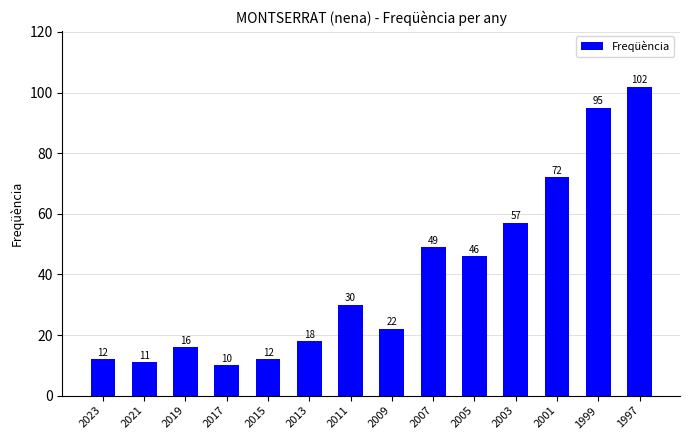

The value at 2003 is 57. True or false?

True